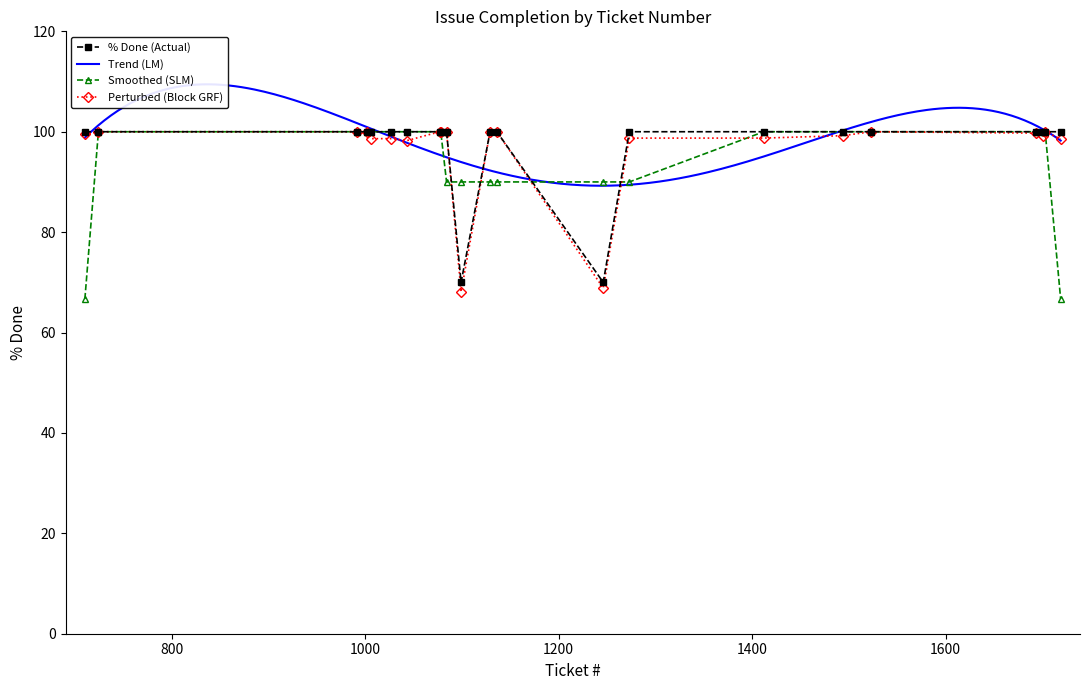

How many categories are shown in the chart?

22